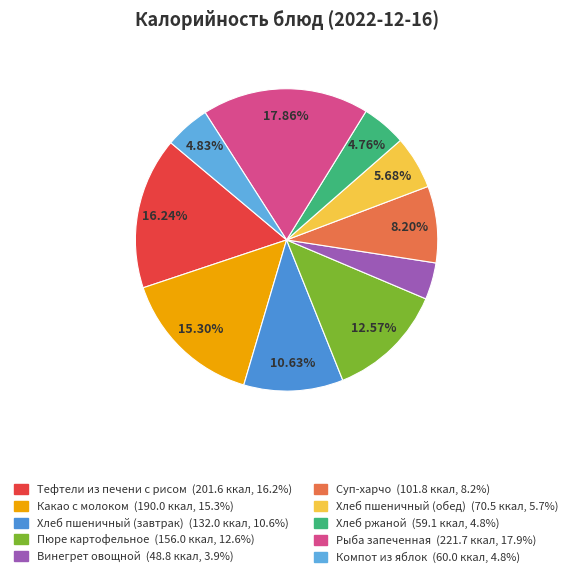

Is it true that Рыба запеченная is 18% of the pie?

True